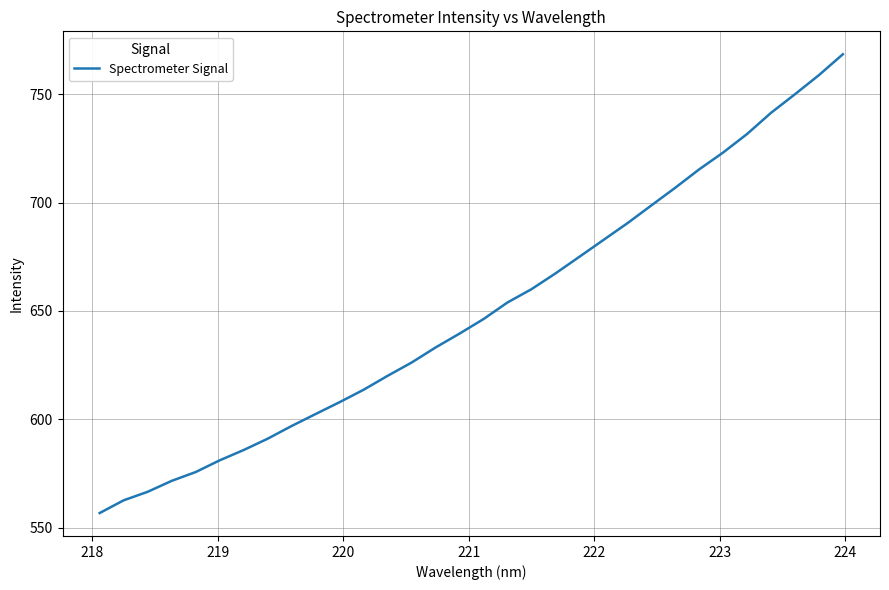

True or false: the data has more than 0 interior local peaks.

False